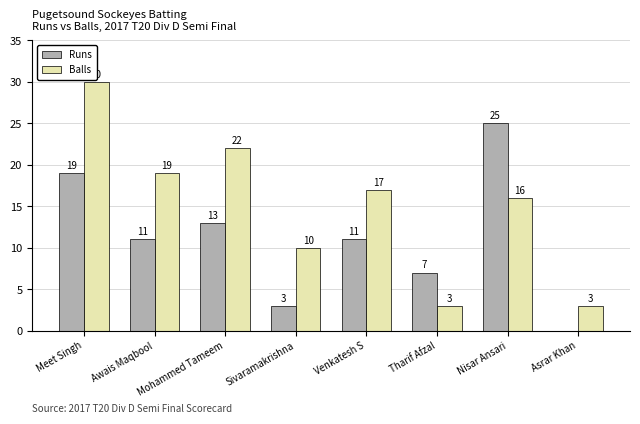

At which category is the sum across all series the highest?

Meet Singh